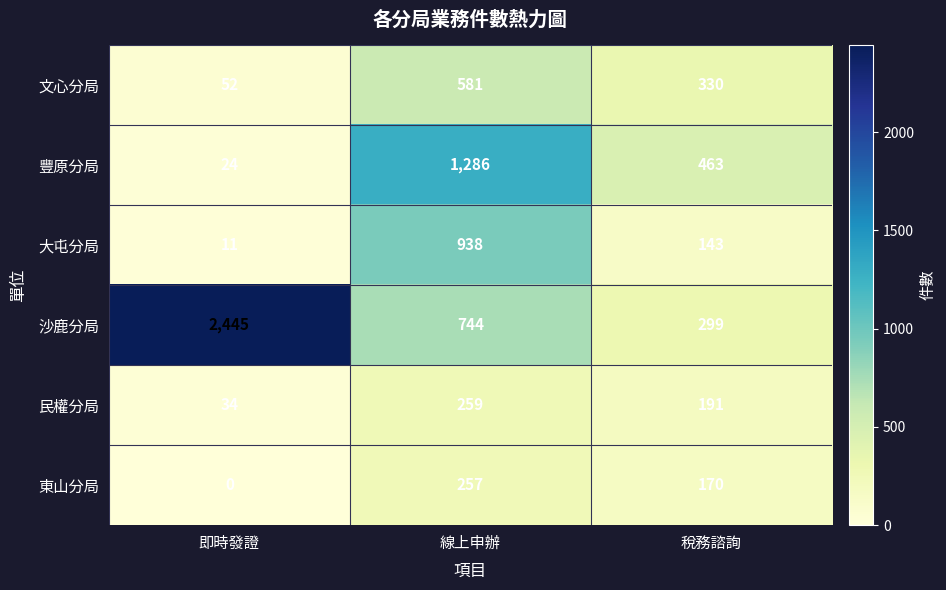

True or false: 豐原分局 has a value of 354 at 線上申辦.

False